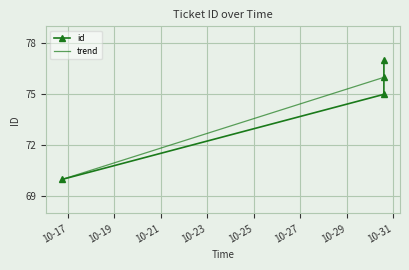

What is the change in value from 2007-10-30 14:17:30 to 2007-10-30 14:15:27?

-2